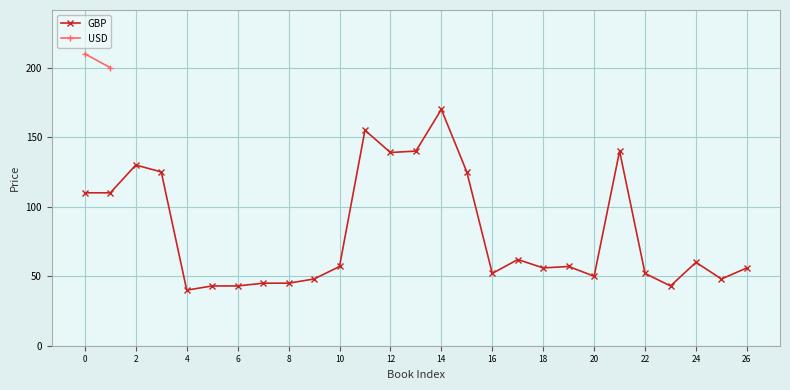

Where is the first local maximum for GBP?

2